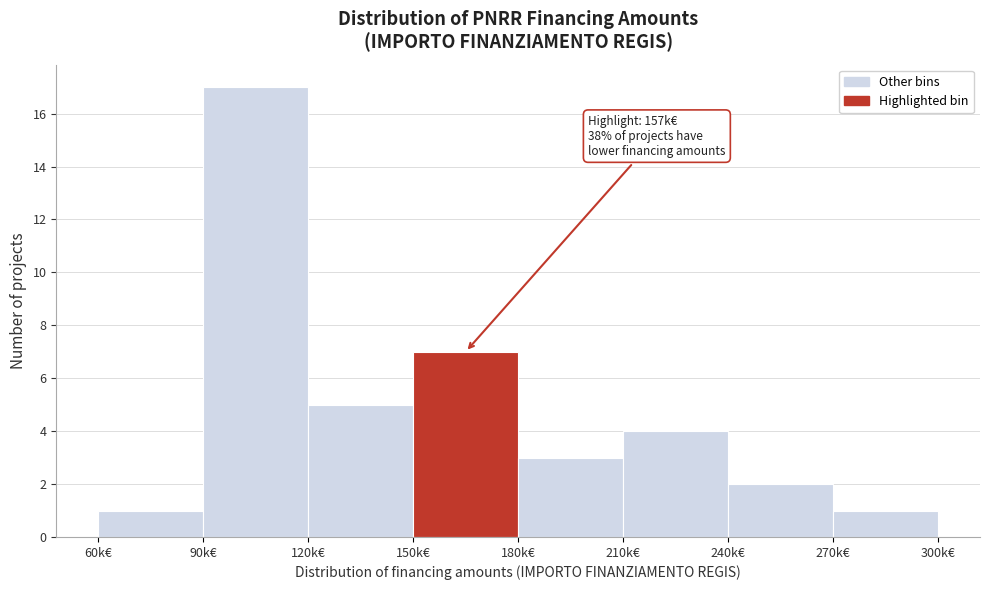

Reading left to right, extract all data points from this chart.

1	17	5	7	3	4	2	1